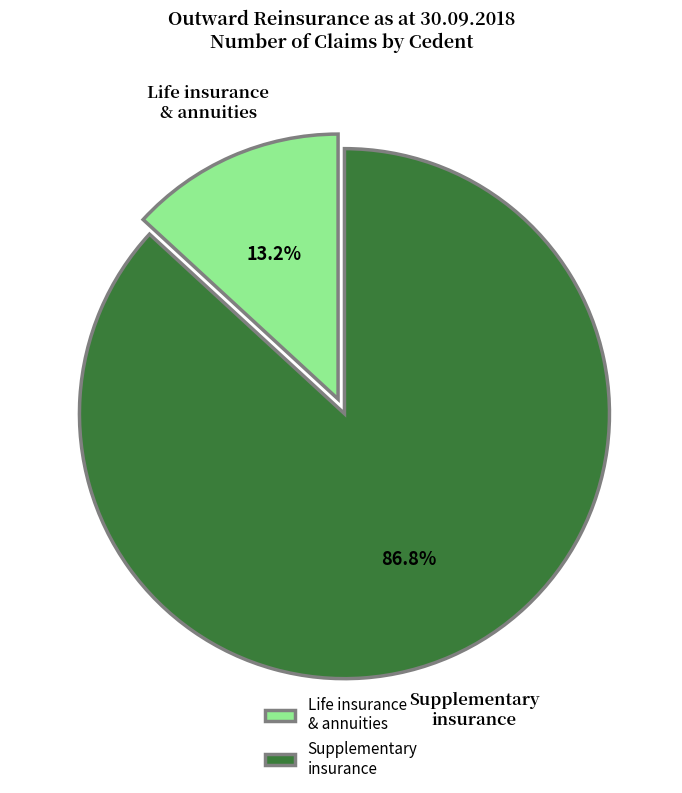

Which slice represents more than half of the pie?

Supplementary insurance